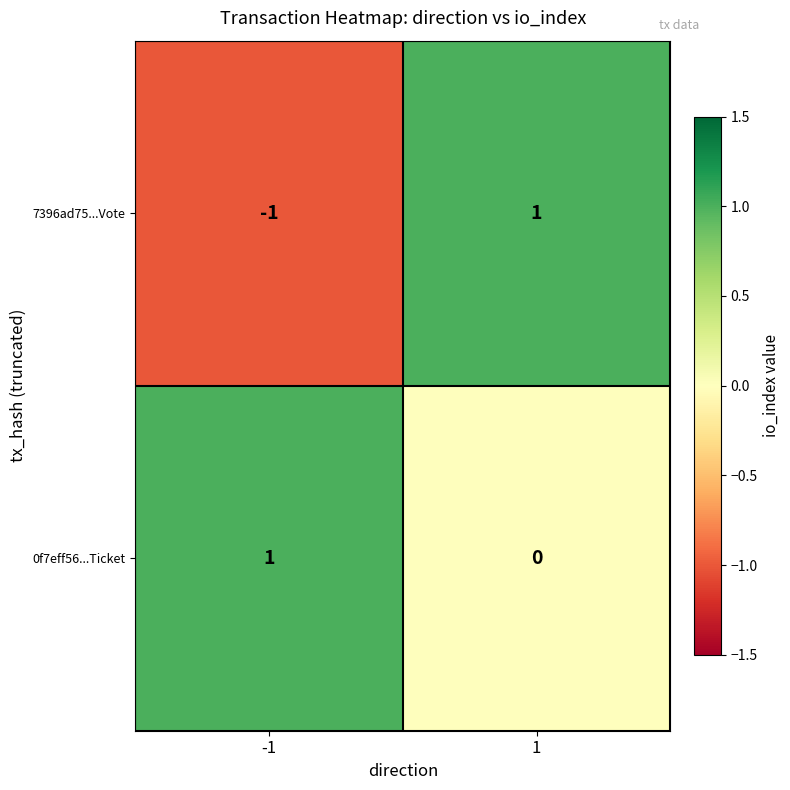

Is it true that 7396ad75...Vote equals 2 at 1?

False